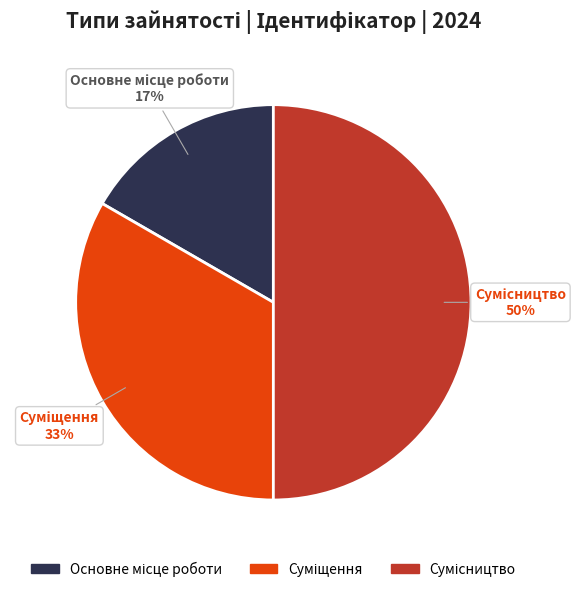

To the nearest percent, what is the difference between the largest and smallest slice percentages?

33%